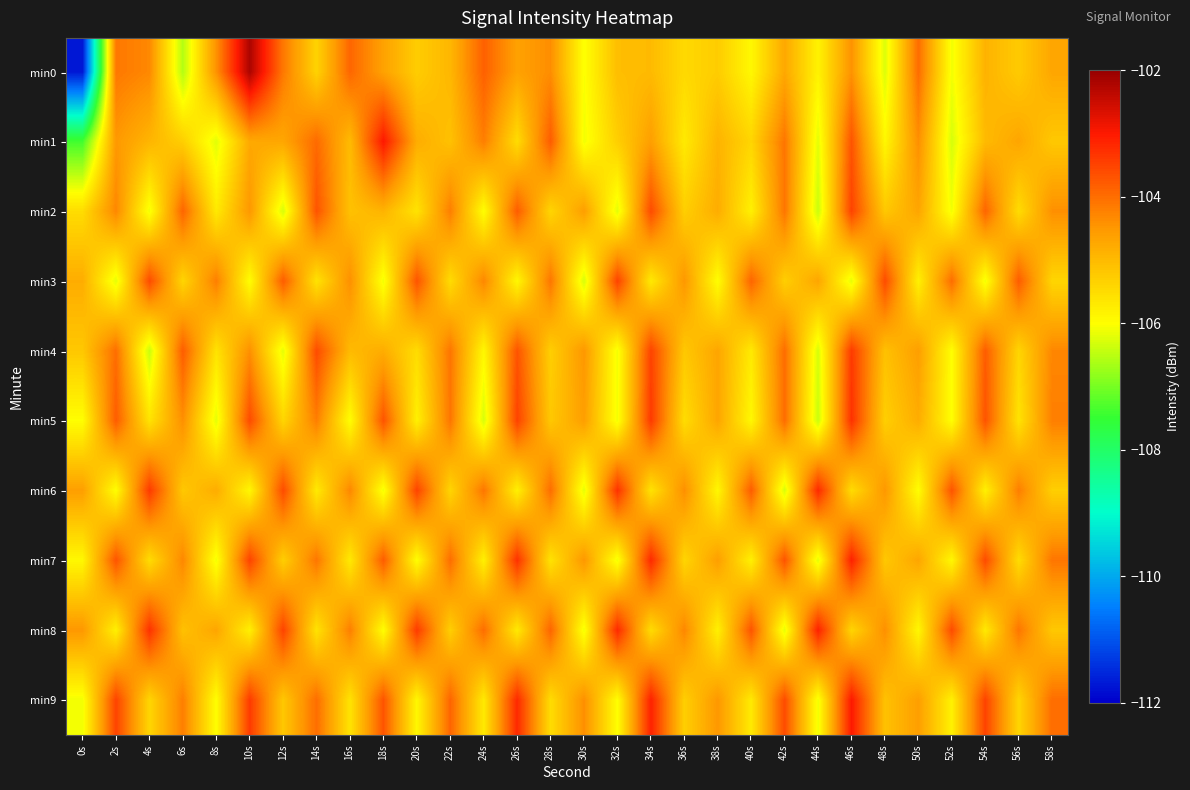

At how many categories does at least one series exceed -103?

2